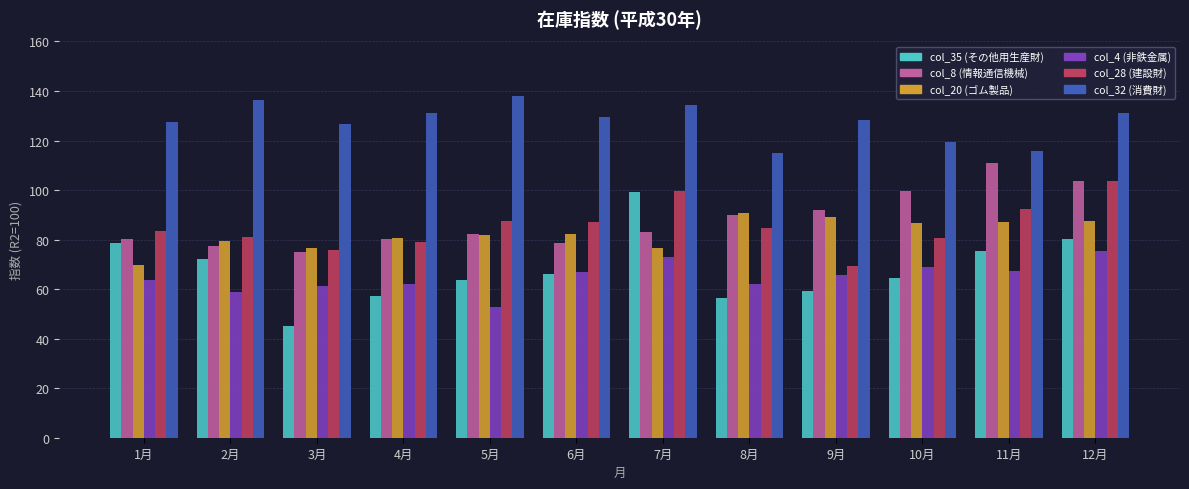

What is the spread (max minus min) of values at 7月?

61.7